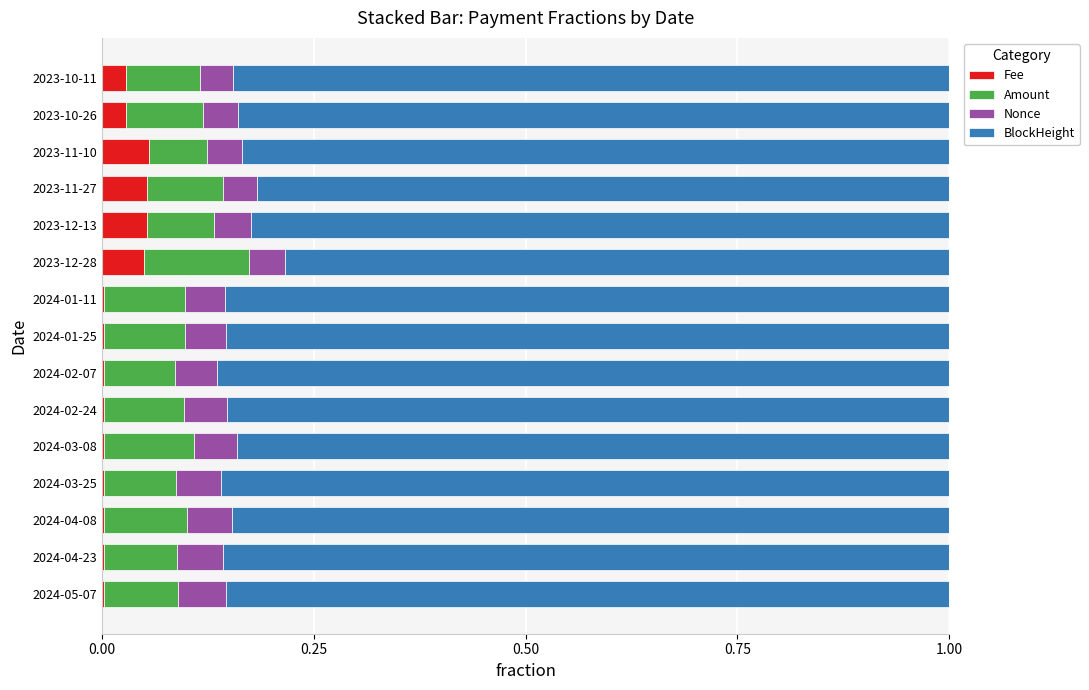

What is the difference between the maximum and minimum values in the BlockHeight series?

0.1